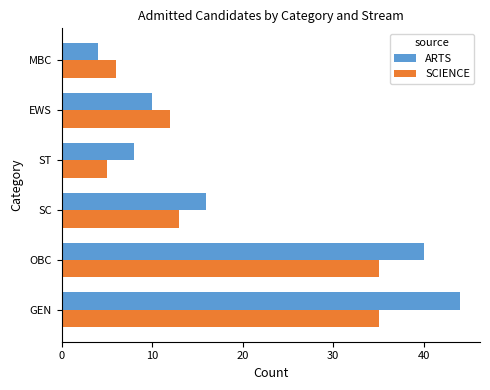

True or false: ARTS has a value of 2 at ST.

False